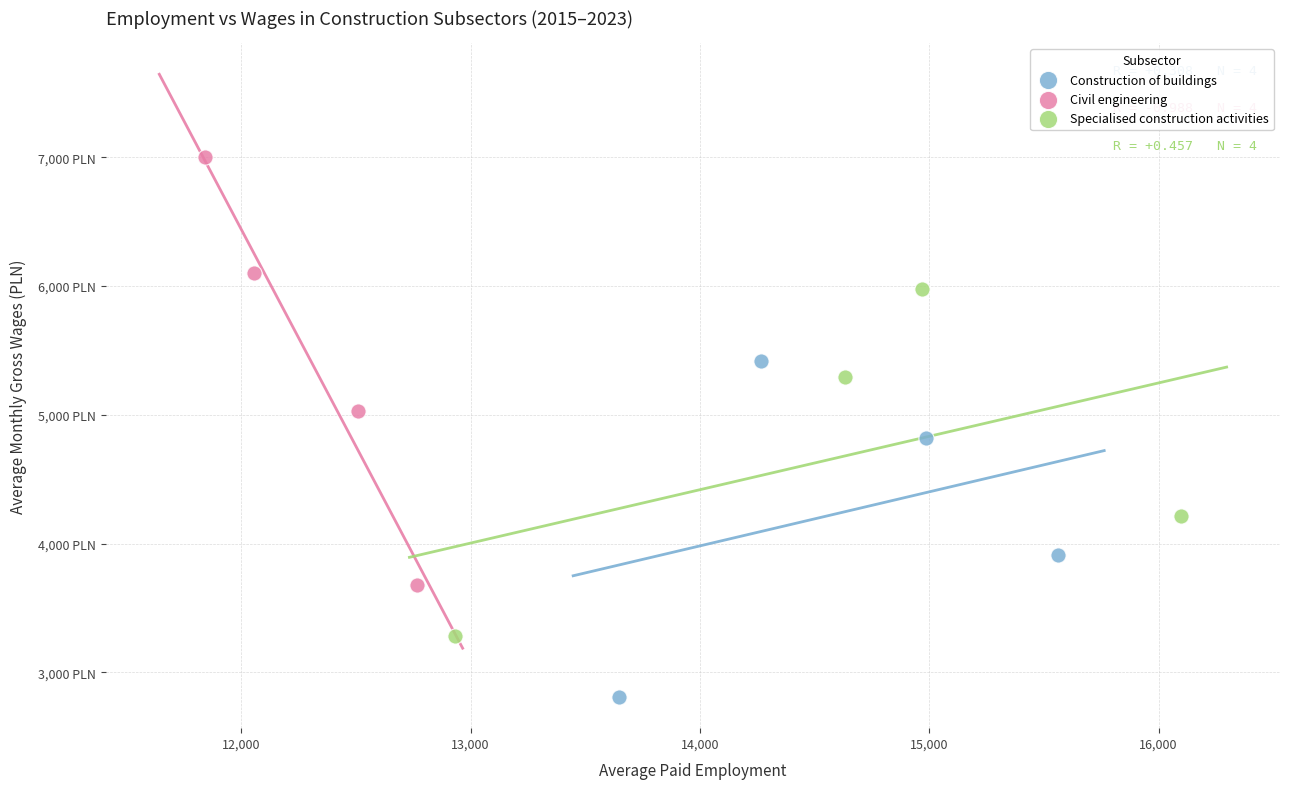

Which series reaches the maximum Y coordinate?

Civil engineering